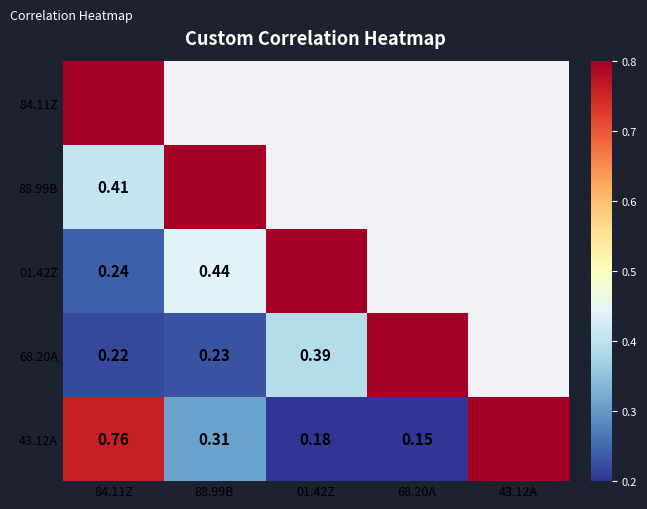

Count the 43.12A values in the range 0 to 1.

5